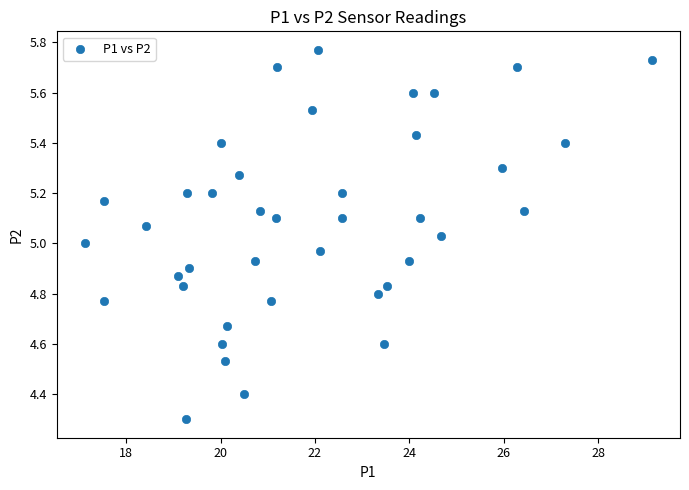

What is the range of X values (max minus min)?

12.0